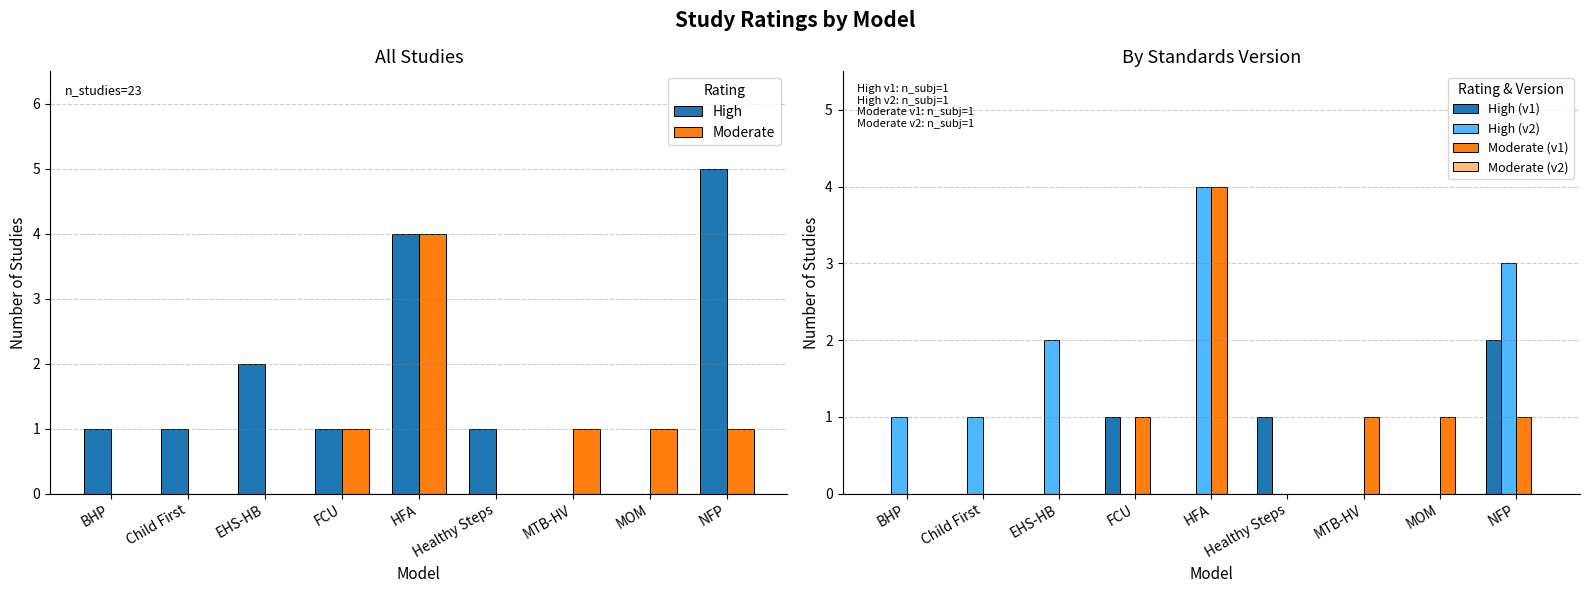

Which has a higher value, MOM or Healthy Steps?

Healthy Steps